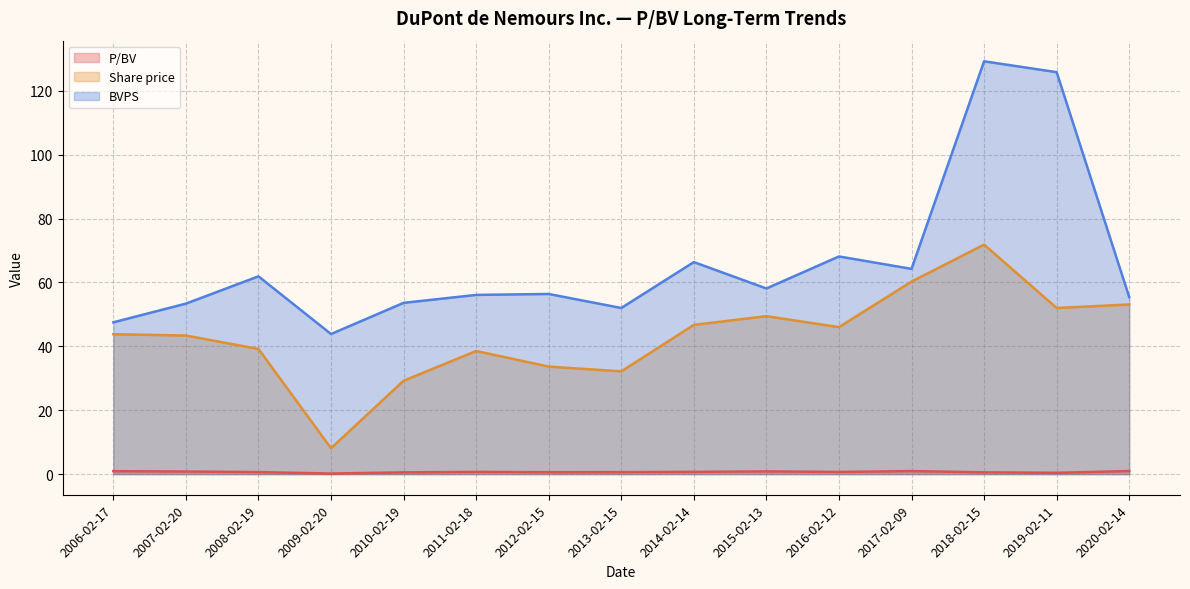

True or false: Share price and BVPS cross at least once.

False